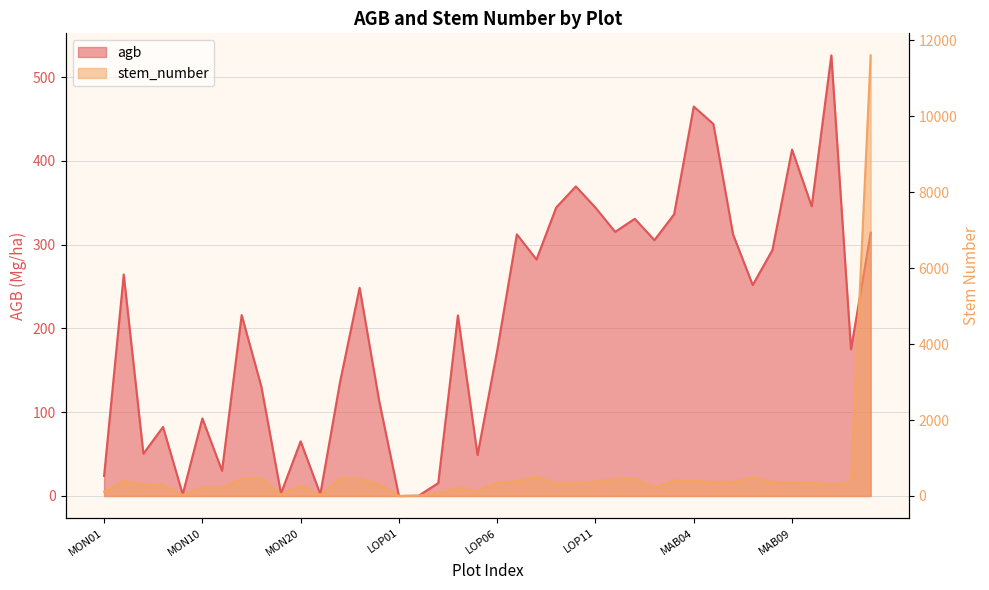

Rank the series by their average value, from lowest to highest.

agb, stem_number